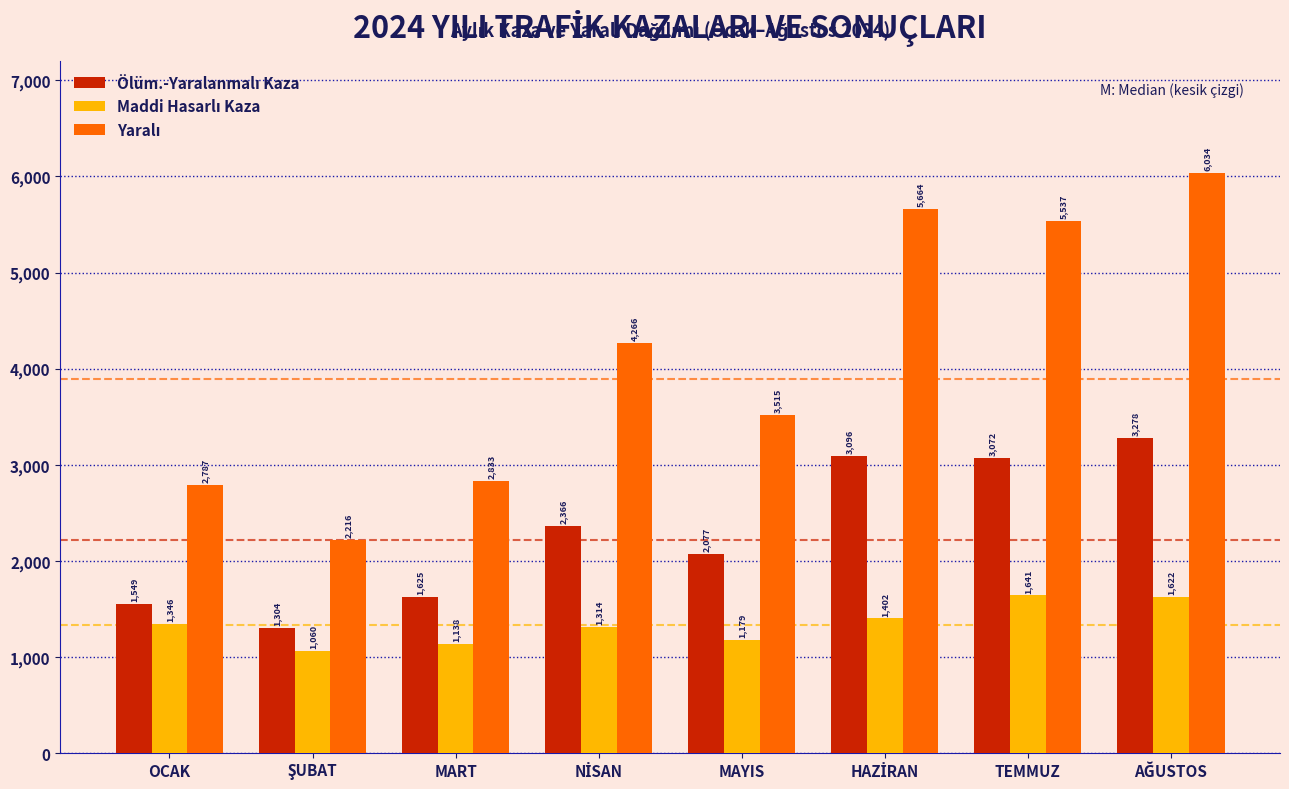

What is the minimum value shown in the chart?

1060